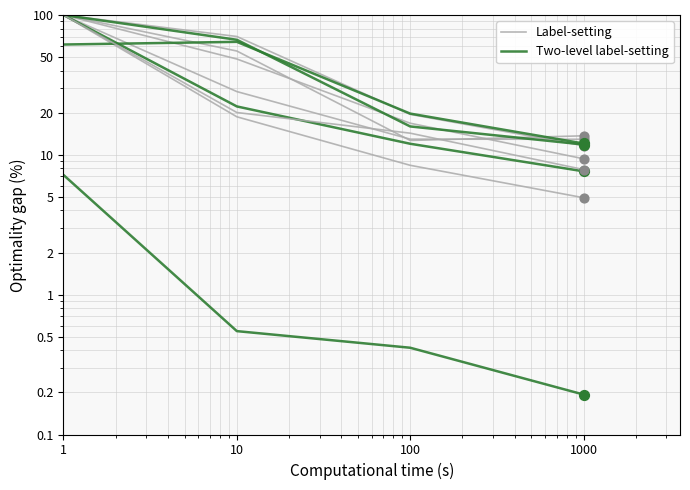

At which category is the sum across all series the highest?

1